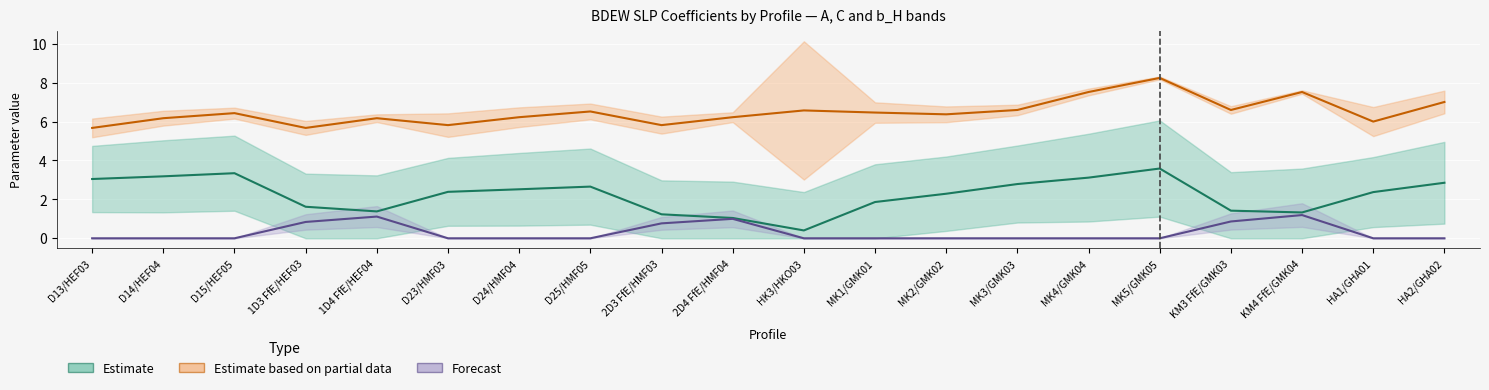

What is the maximum value for Forecast?

1.2